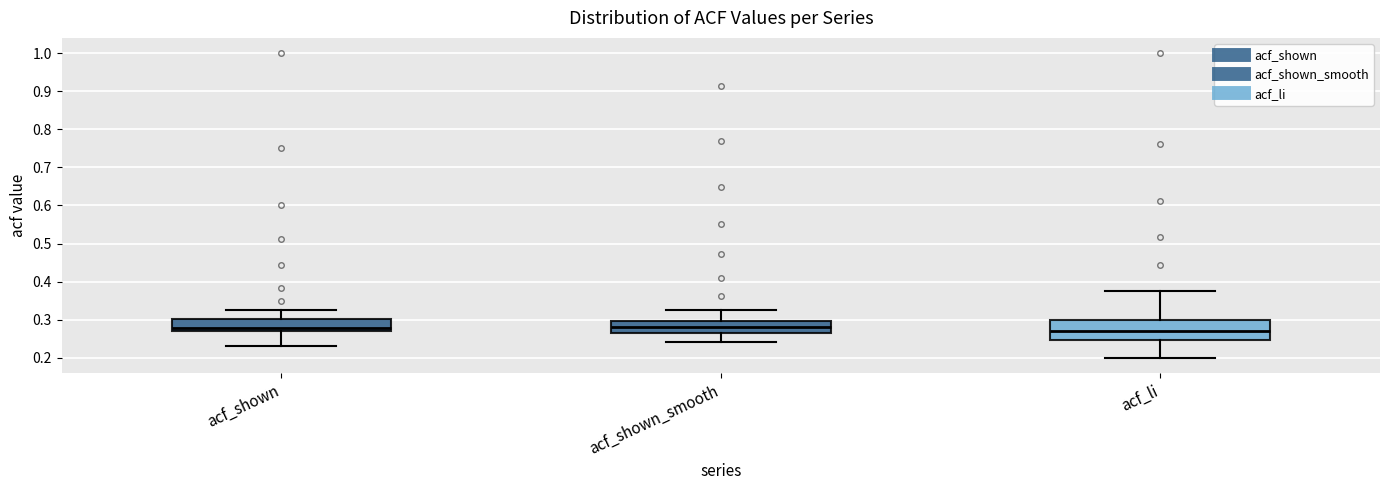

Reading left to right, transcribe this box plot: for each box, give where its median line is, the range the box spans, and where its two whiskers end, as read against the y-axis. The values are not printed on the chart, so give them approximately, as read against the axis.

acf_shown: median 0.28, box 0.27 to 0.30, whiskers 0.23 to 0.33
acf_shown_smooth: median 0.28, box 0.26 to 0.30, whiskers 0.24 to 0.33
acf_li: median 0.27, box 0.25 to 0.30, whiskers 0.20 to 0.38